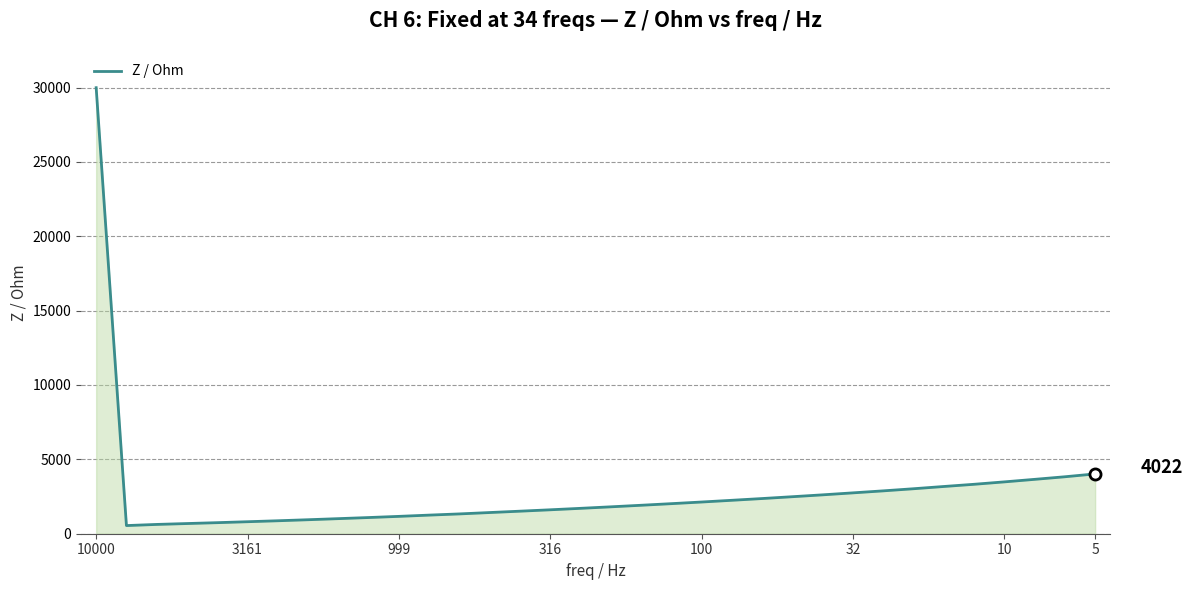

What is the greatest value displayed?

29989.6